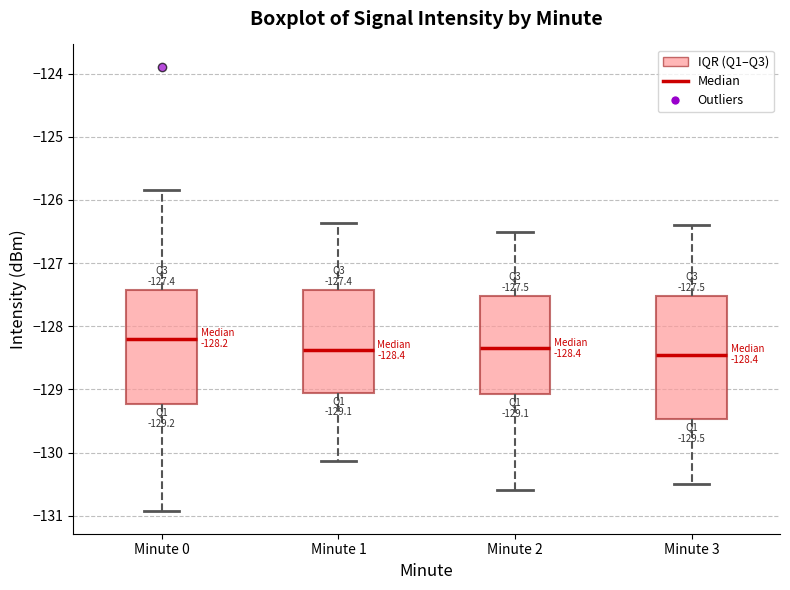

Which box is the tallest, from its lower edge to its upper edge?

Minute 3